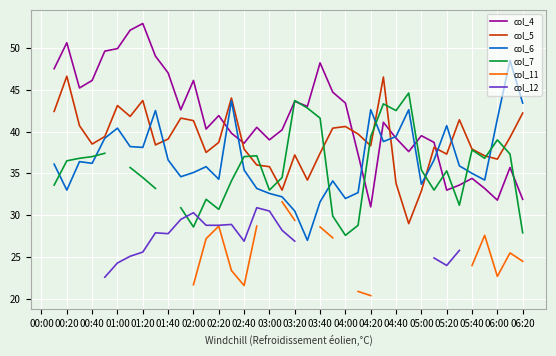

What position from the left is 37?

38